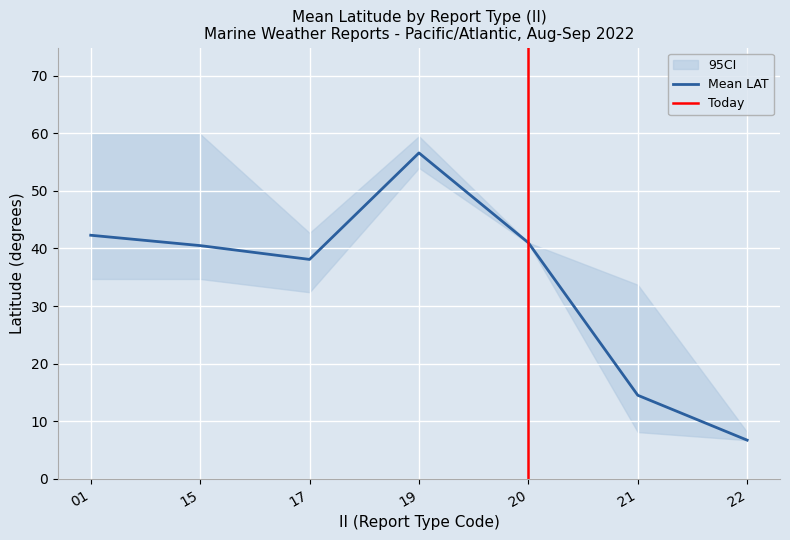

Between 15 and 19, which series saw the biggest shift?

CI_lower